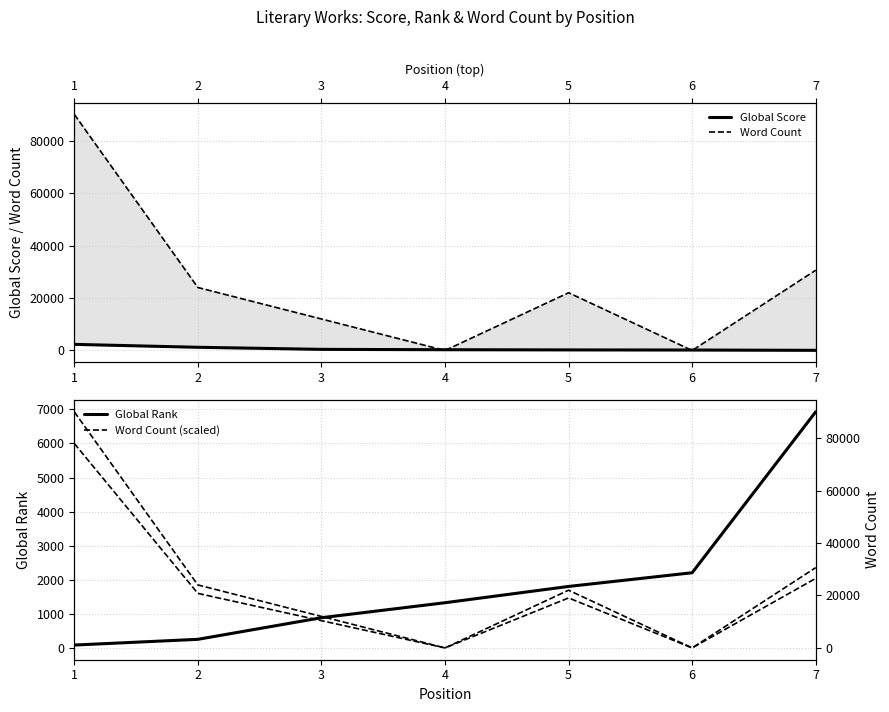

How many intersections are there between Global Rank and Global Score?

1